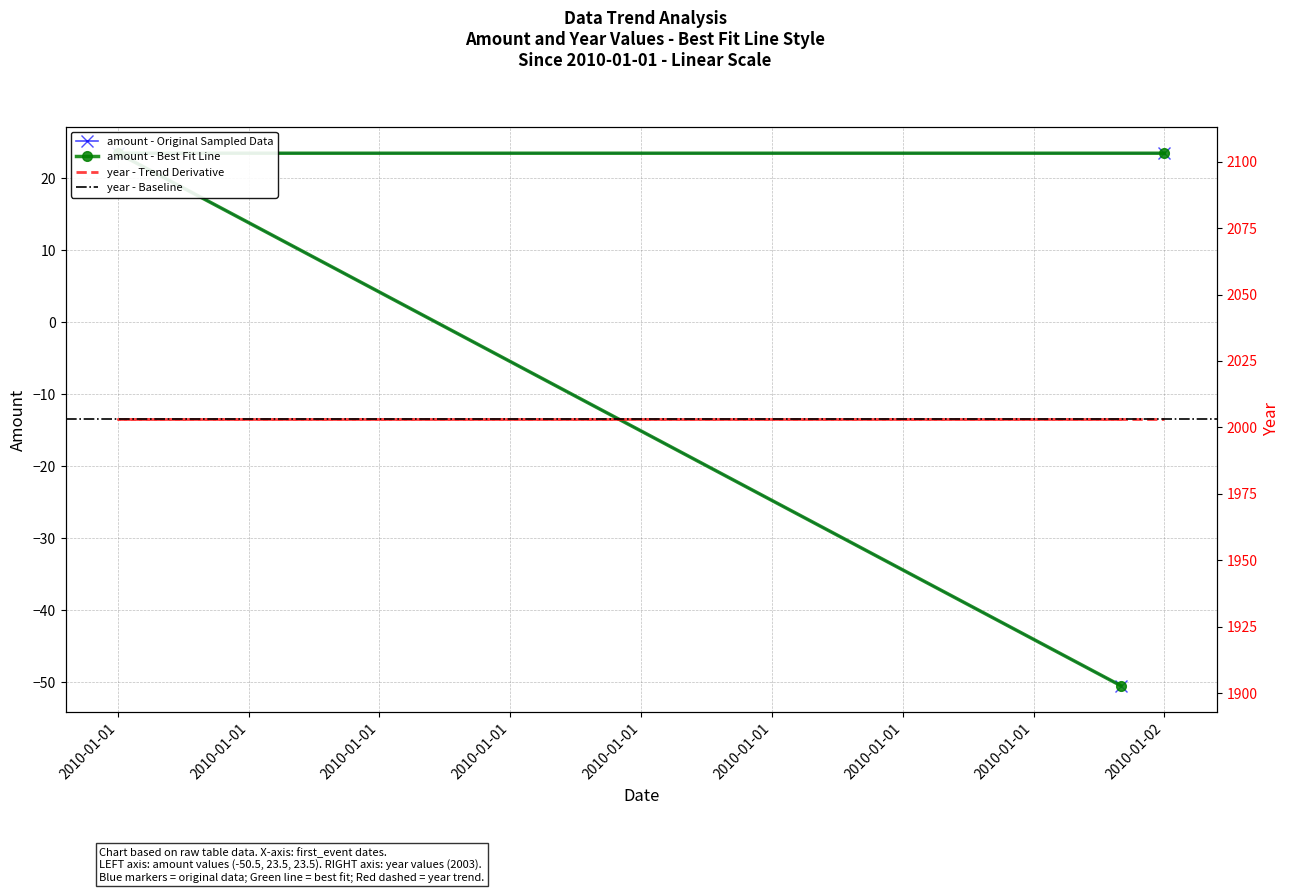

True or false: the data shows 23.5 at 2010-01-02.

True